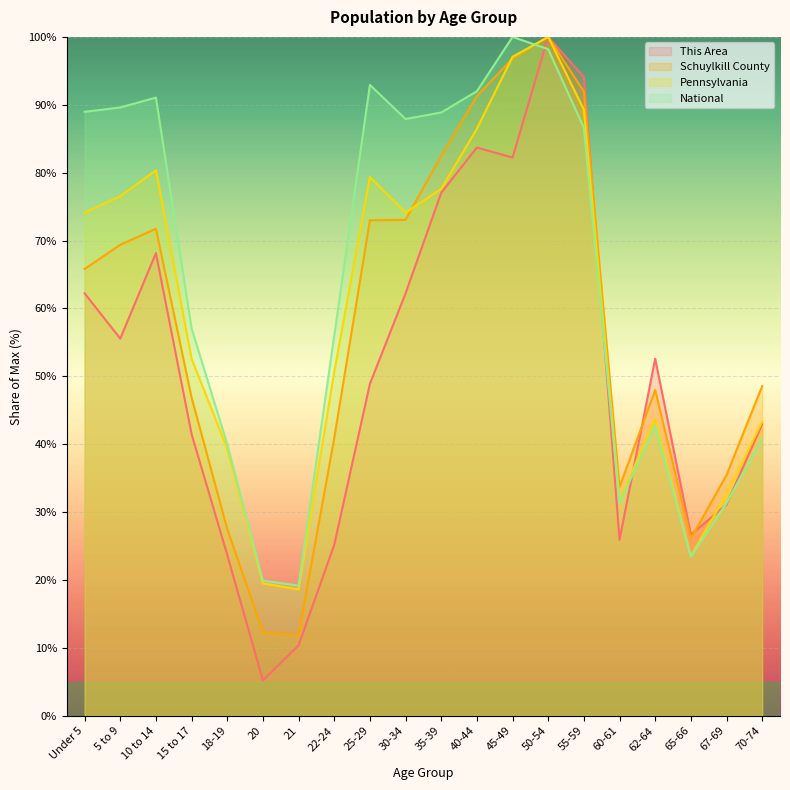

What is the sum of the This Area values at 55-59 and 62-64?

146.7